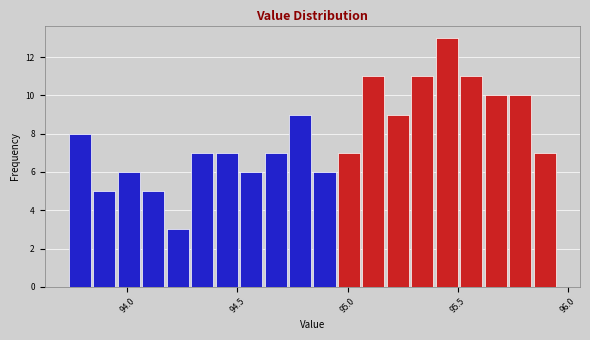

Read against the x-axis, roughly where is the centre of the tallest bar?

95.45